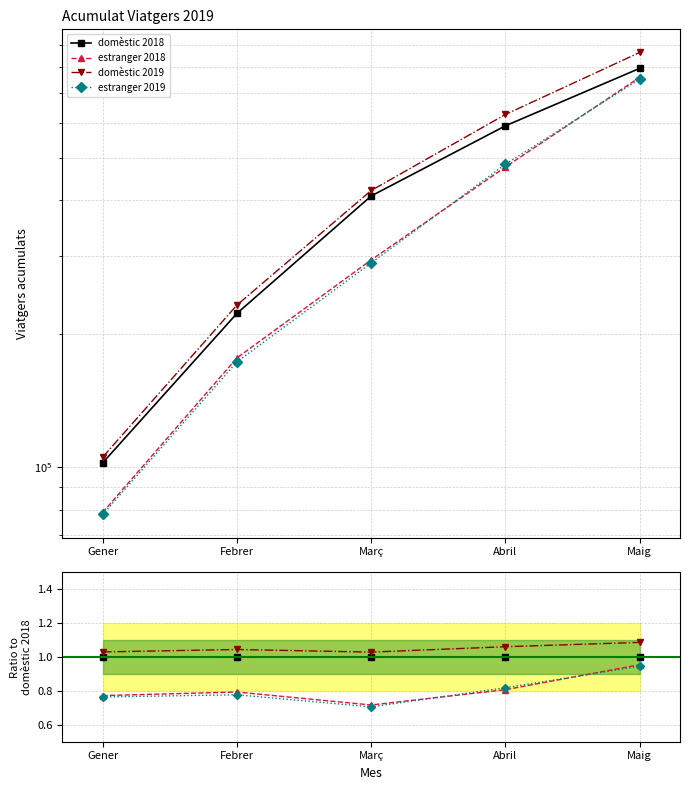

Reading left to right, transcribe all the data shown in this chart.

domèstic 2018: 1.0	1.0	1.0	1.0	1.0
estranger 2018: 0.8	0.8	0.7	0.8	1.0
domèstic 2019: 1.0	1.0	1.0	1.1	1.1
estranger 2019: 0.8	0.8	0.7	0.8	0.9